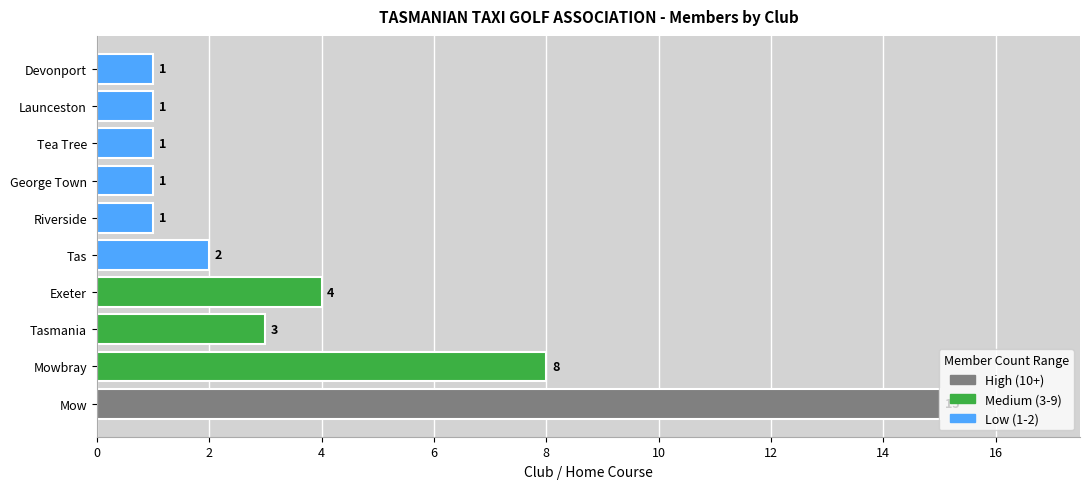

What is the greatest value displayed?

15